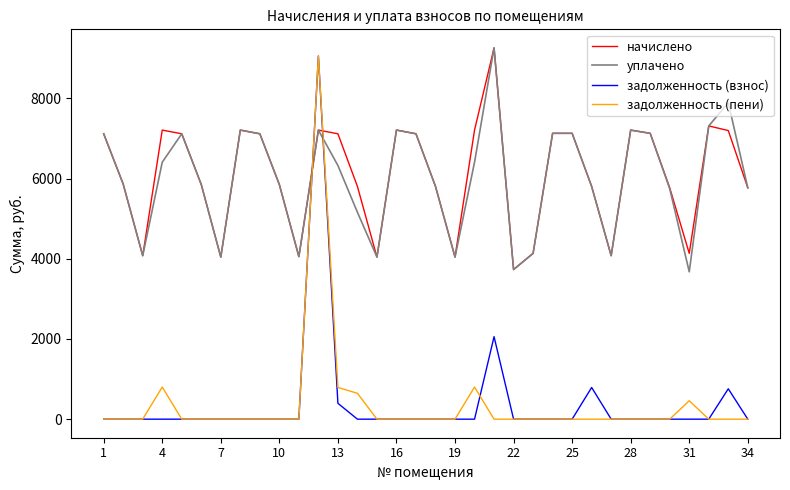

What is the maximum value for задолженность (пени)?

9059.0